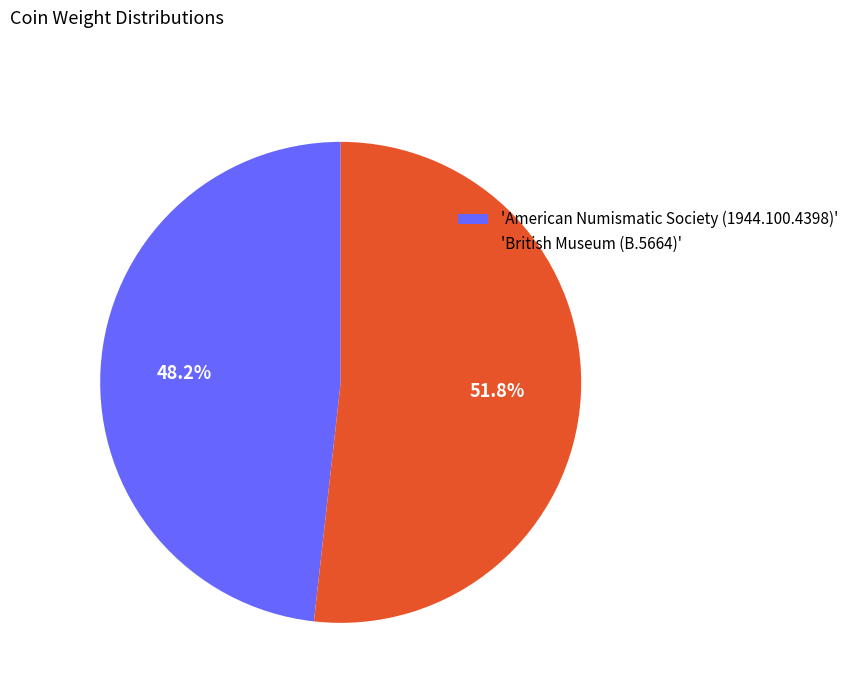

Rank the categories by value from lowest to highest.

'American Numismatic Society (1944.100.4398)', 'British Museum (B.5664)'